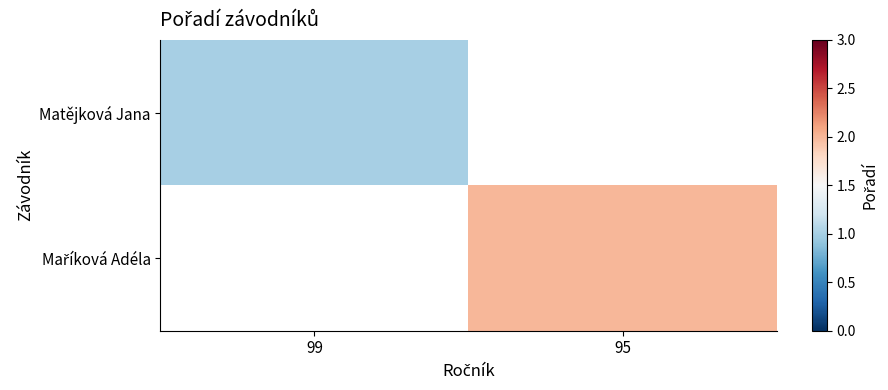

Count the number of categories in the chart.

2